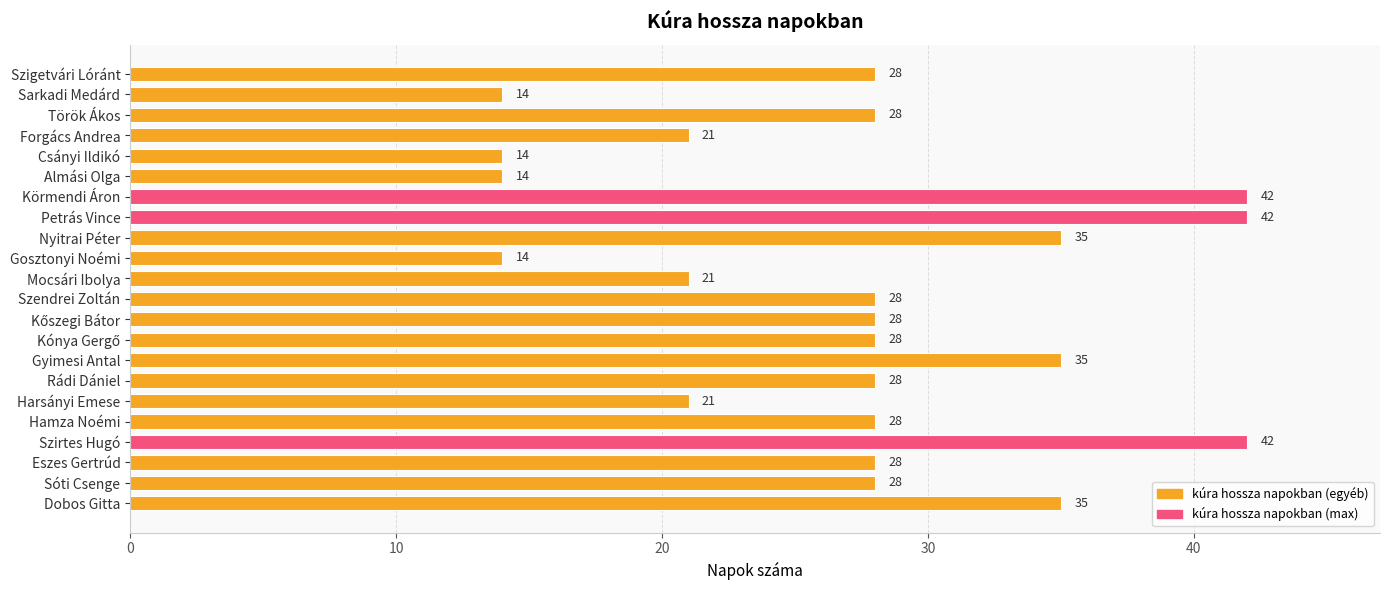

Count the values in the range 21 to 35.

15